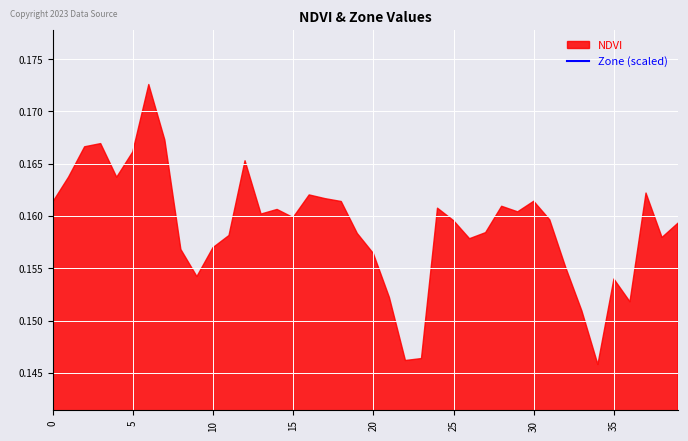

True or false: the data has more than 0 interior local peaks.

True